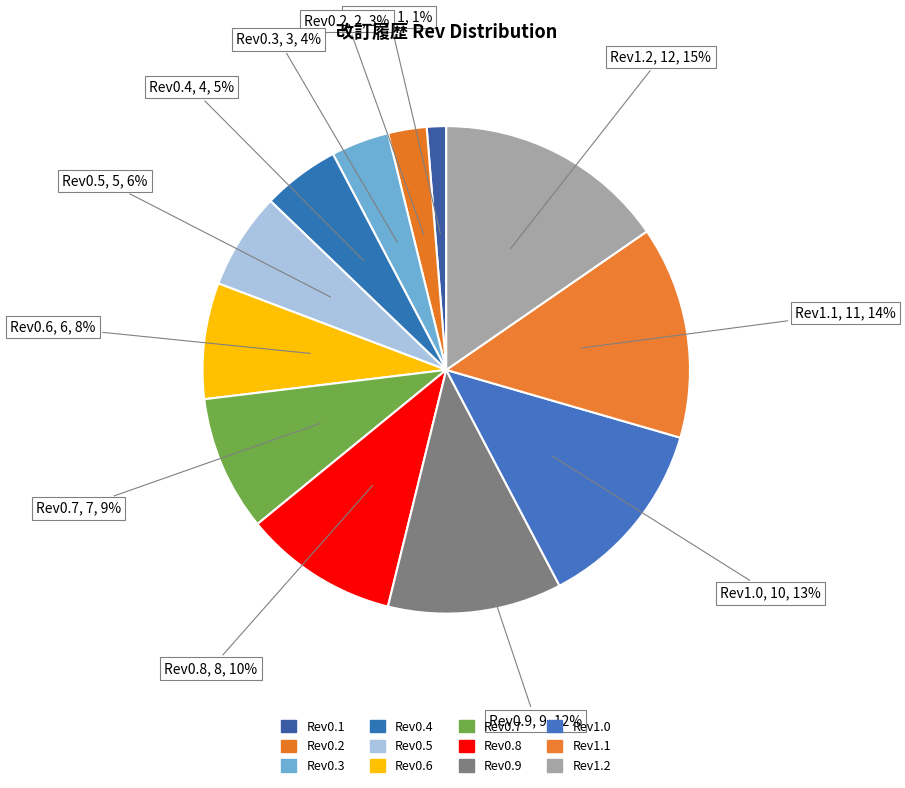

Between Rev0.4 and Rev0.2, which is larger?

Rev0.4